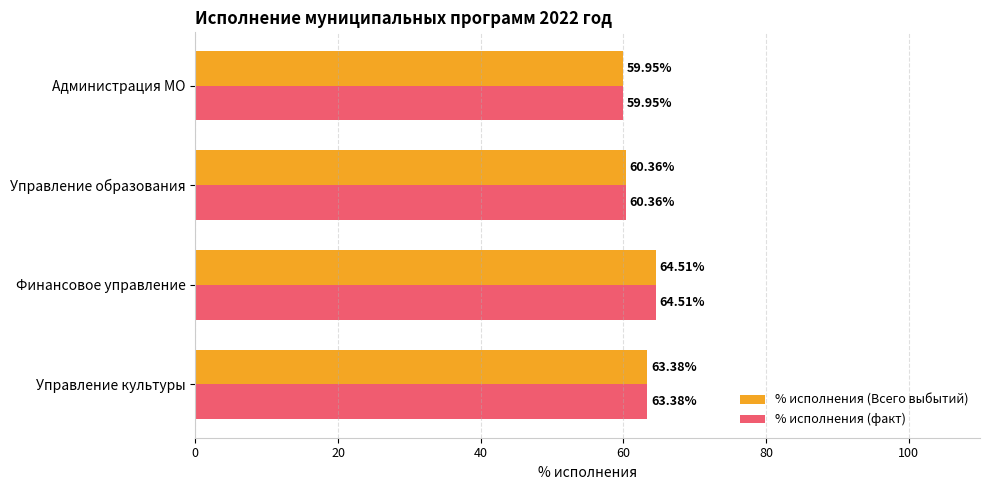

Rank the categories by % исполнения (факт) value from highest to lowest.

Финансовое управление, Управление культуры, Управление образования, Администрация МО